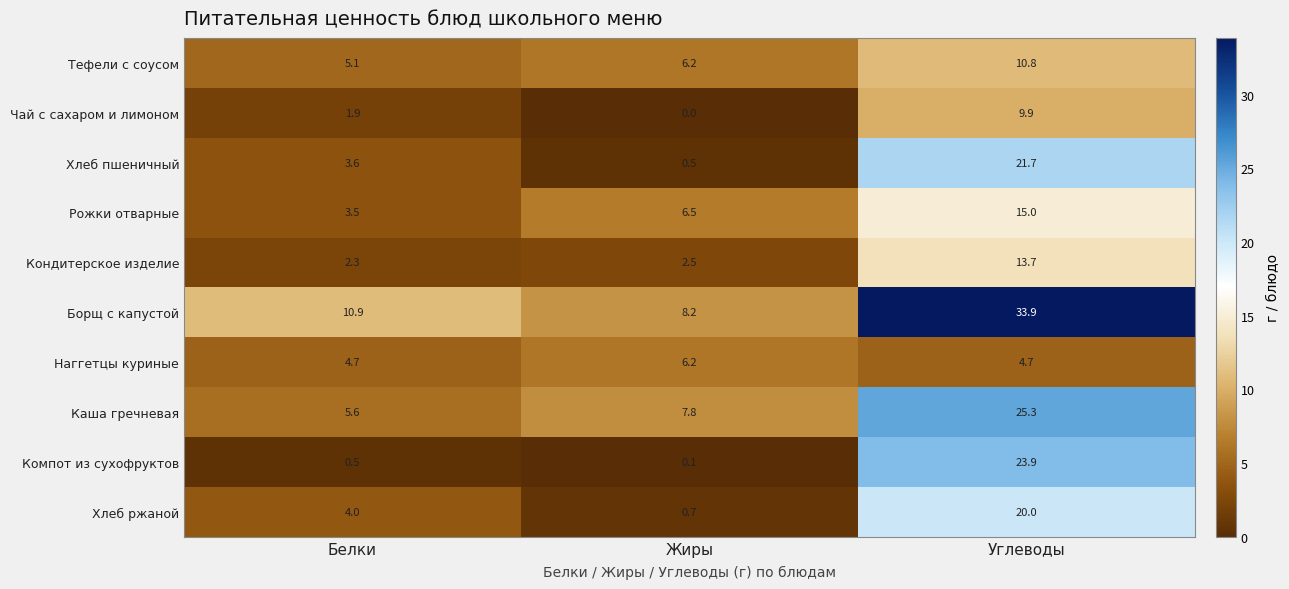

What is the greatest value displayed?

33.9